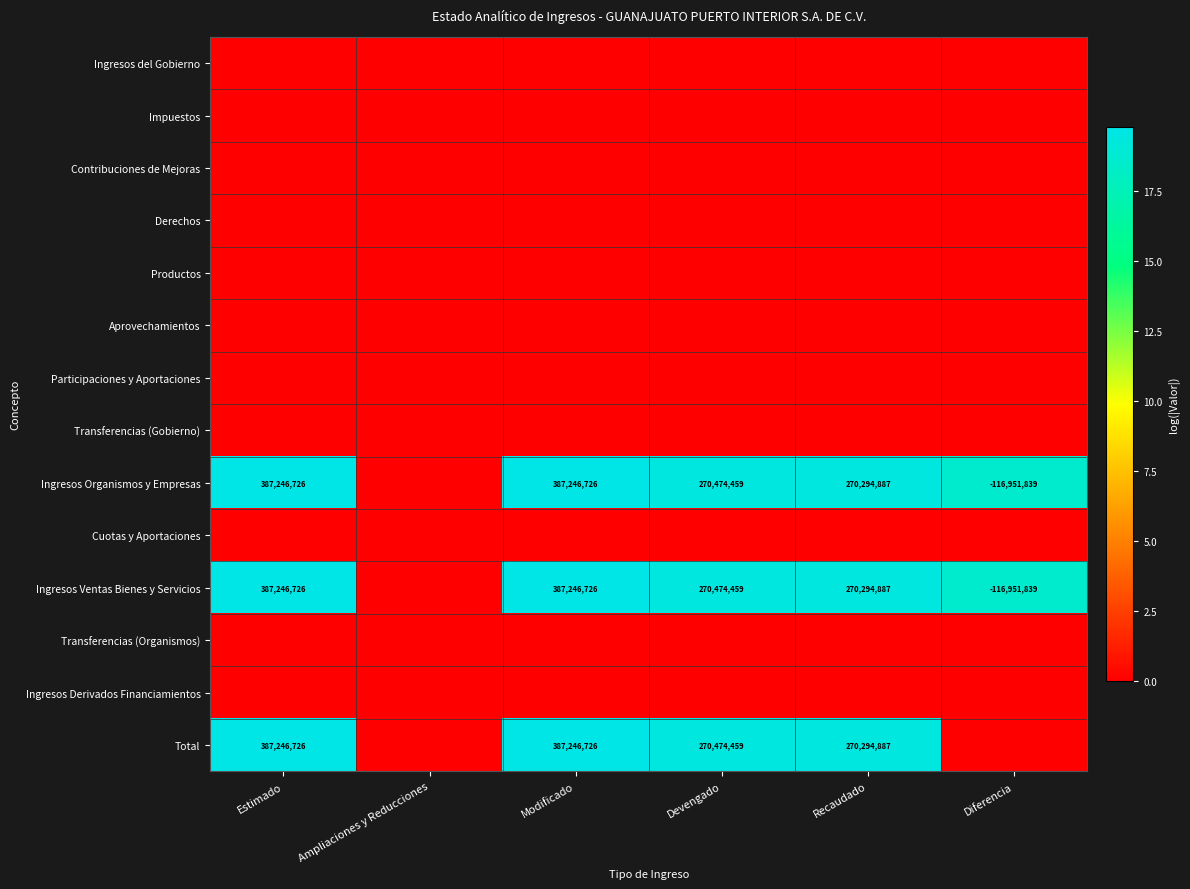

The Ingresos Ventas Bienes y Servicios series shows 270294887 at Recaudado. True or false?

True